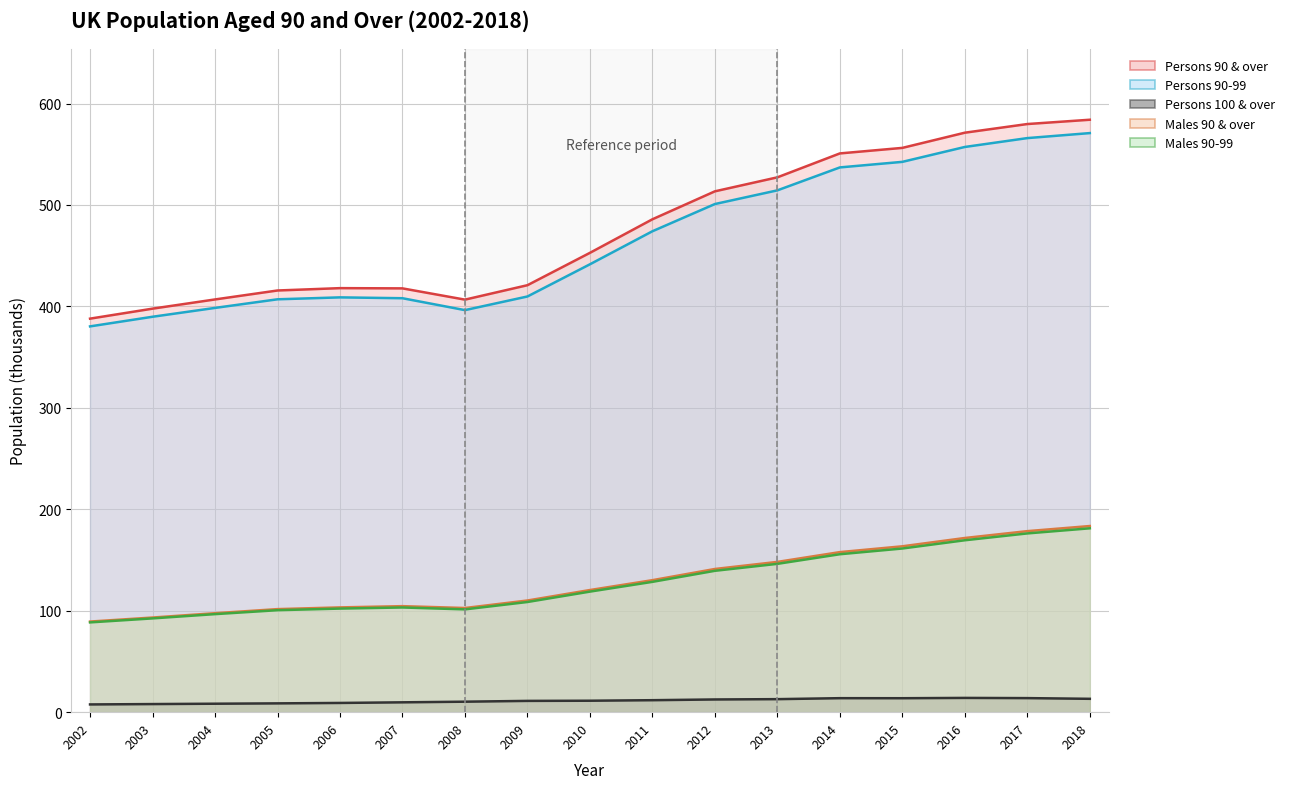

Which series has the largest total across all categories?

Persons 90 & over